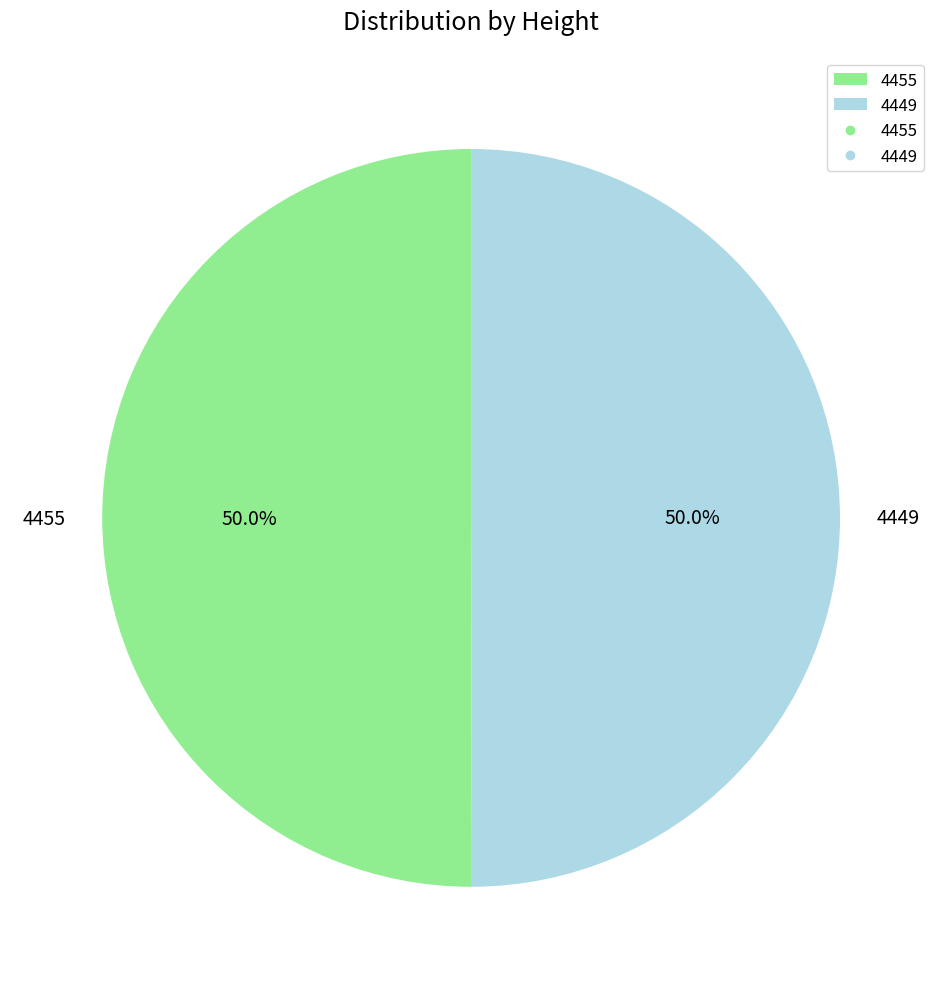

To the nearest percent, what is the combined percentage of 4449 and 4455?

100%